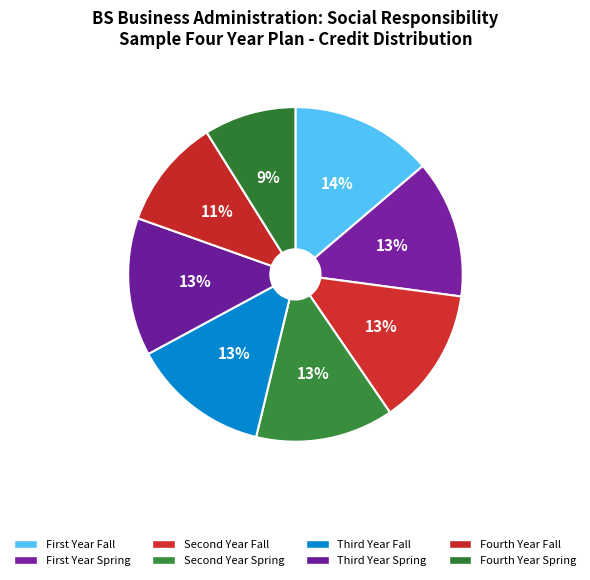

Rank the categories by value from highest to lowest.

First Year Fall, First Year Spring, Second Year Fall, Second Year Spring, Third Year Fall, Third Year Spring, Fourth Year Fall, Fourth Year Spring